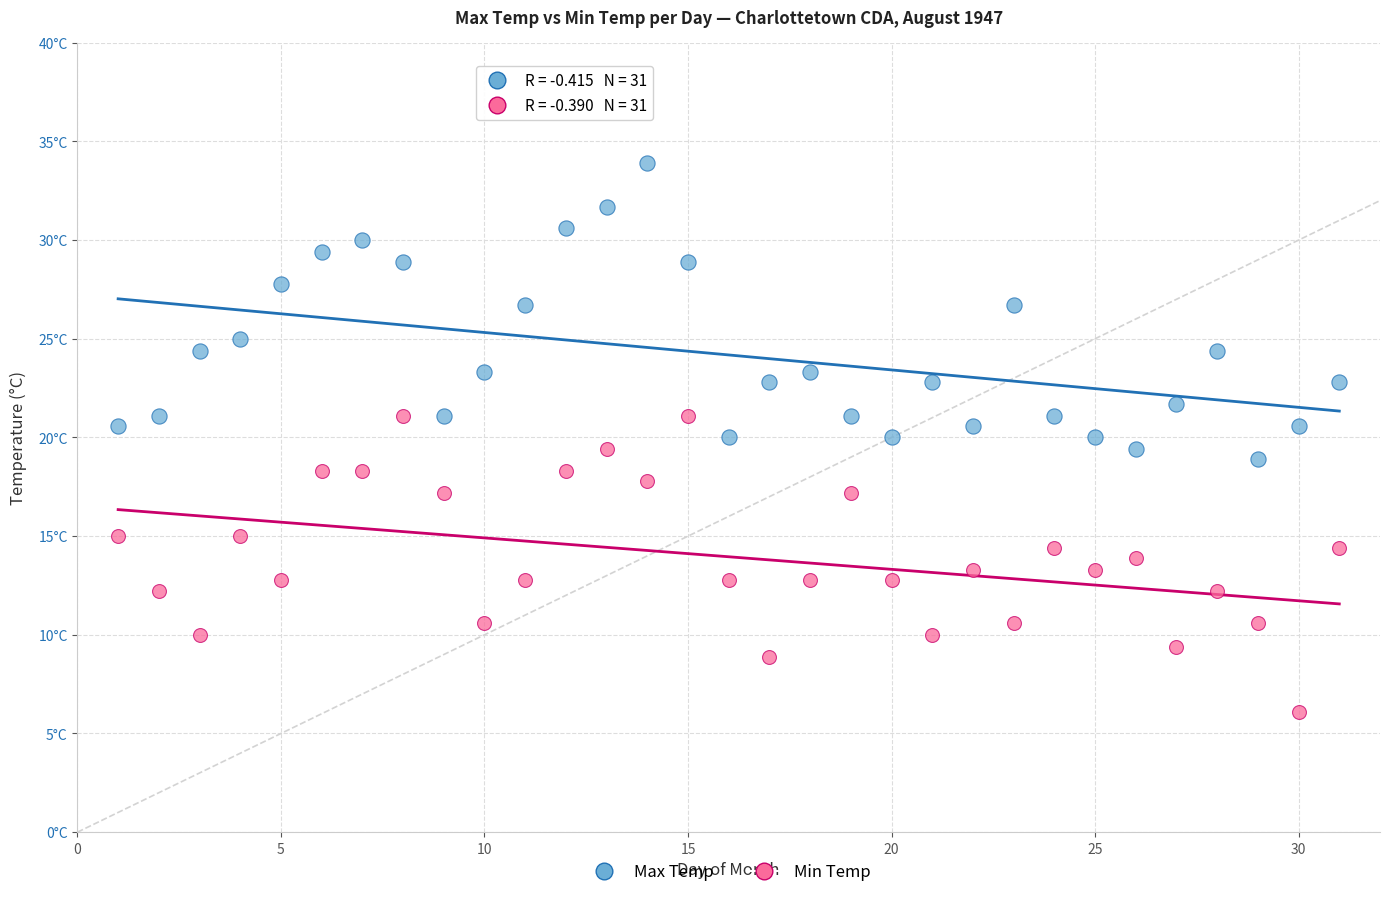

What are all the series names shown in the legend?

Max Temp, Min Temp